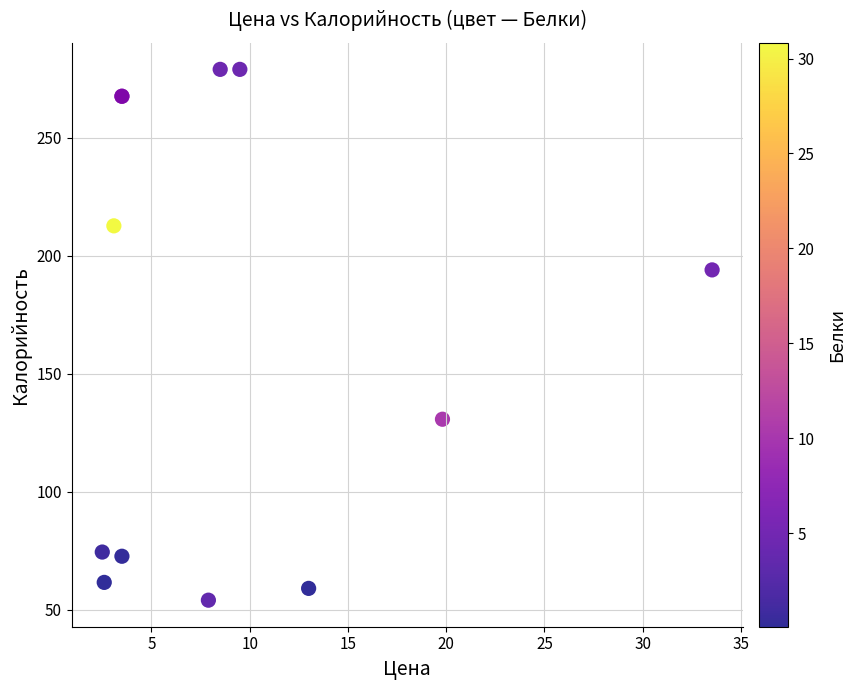

What Y value in the scatter plot is closest to 166?

194.0